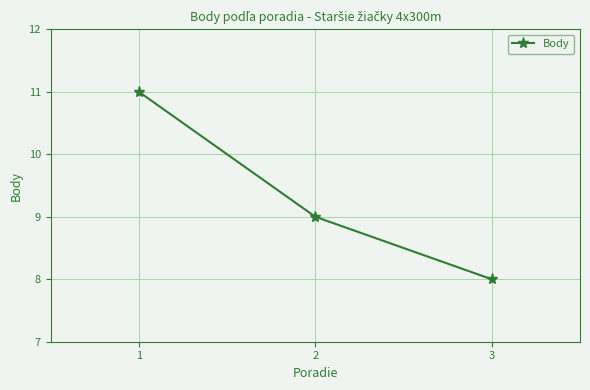

What is the value of the 3rd point from the left?

8